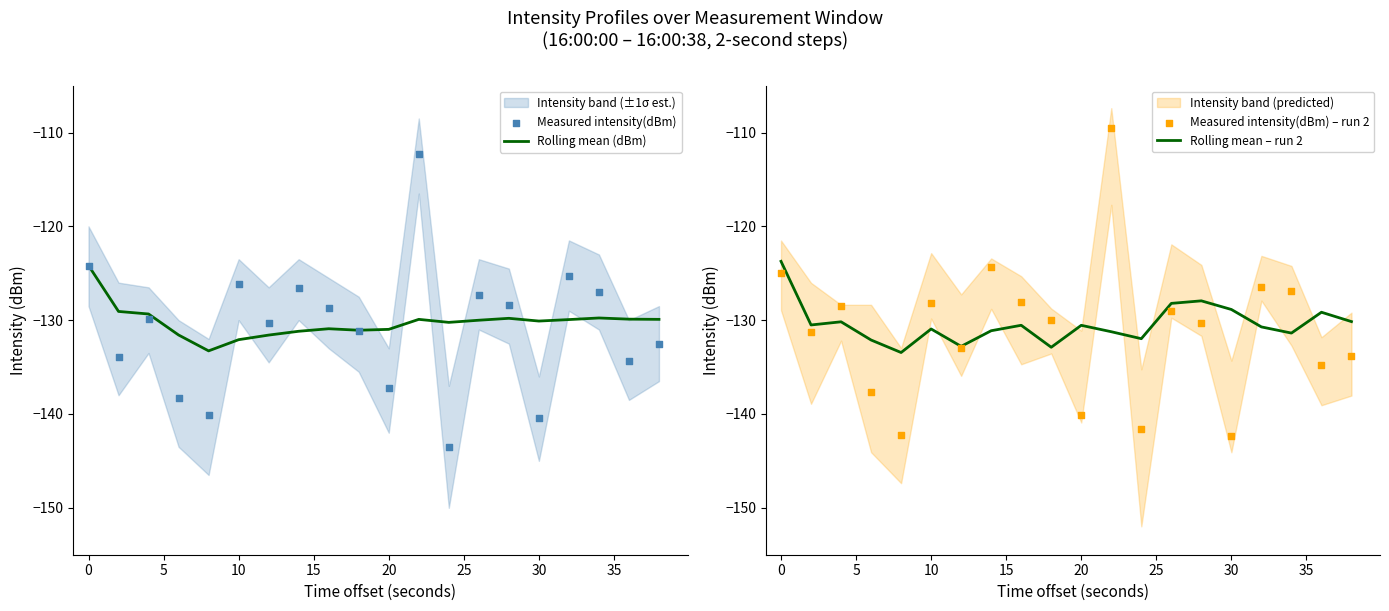

Which series reaches the minimum Y coordinate?

Measured intensity(dBm)